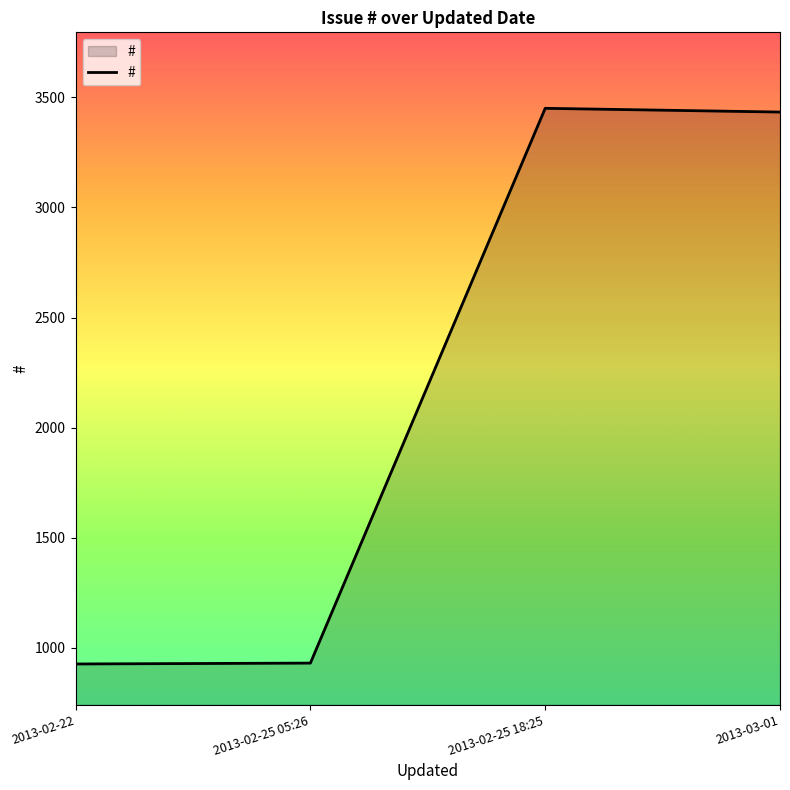

At which category does the data reach its first local peak?

2013-02-25 18:25